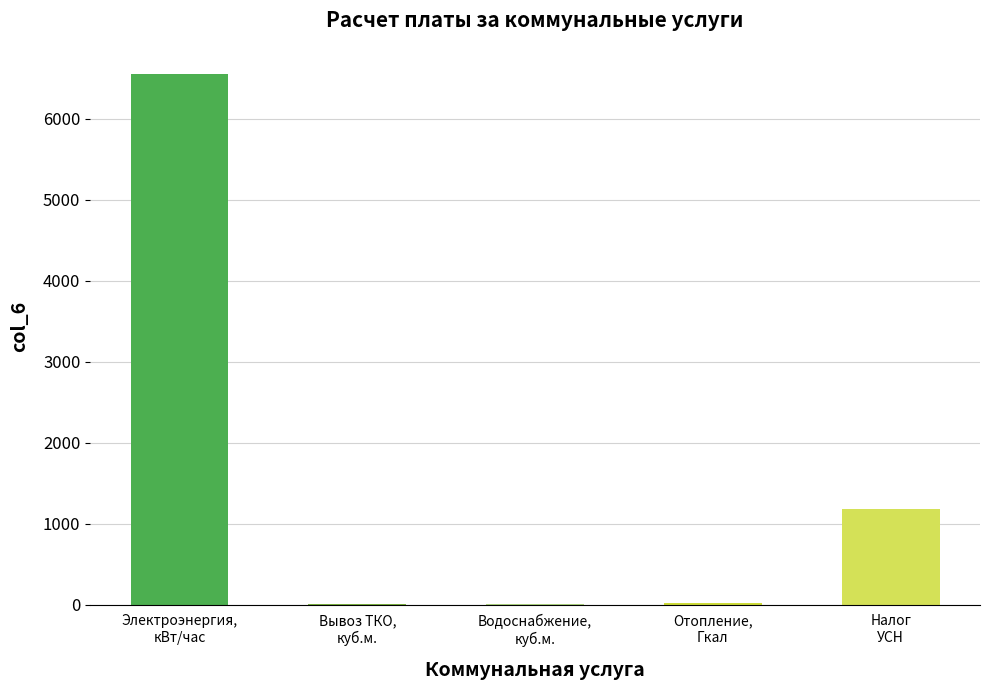

How many categories are shown in the chart?

5